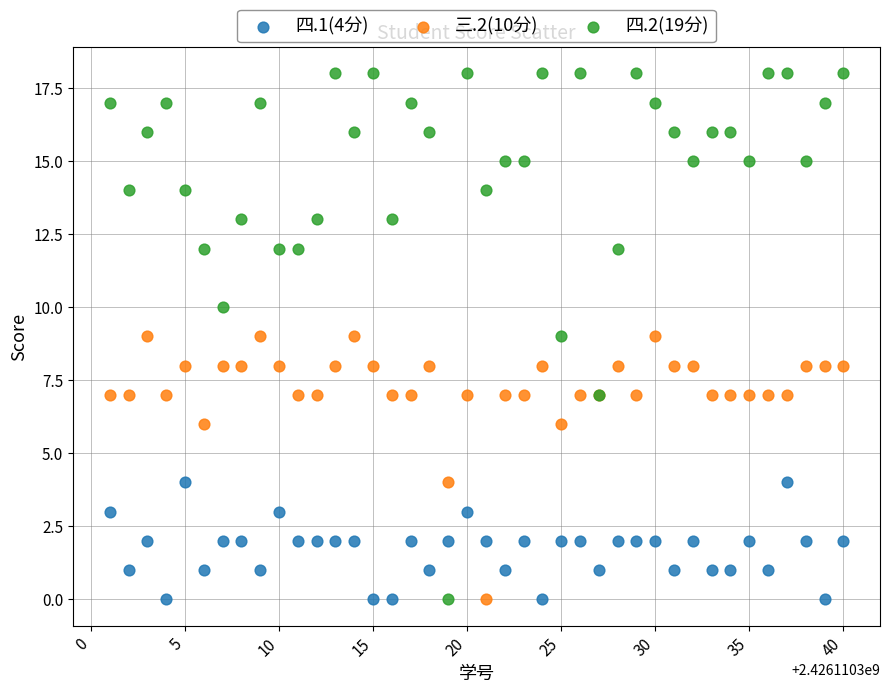

Which series has the widest spread of Y values?

四.2(19分)